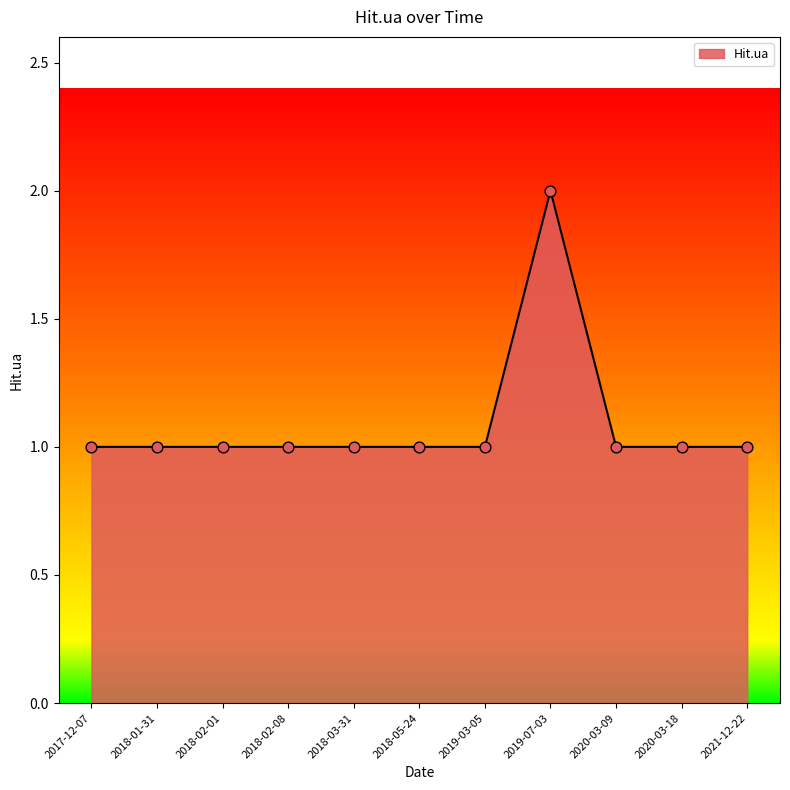

What is the ratio of the value at 2020-03-09 to the value at 2018-01-31?

1.0